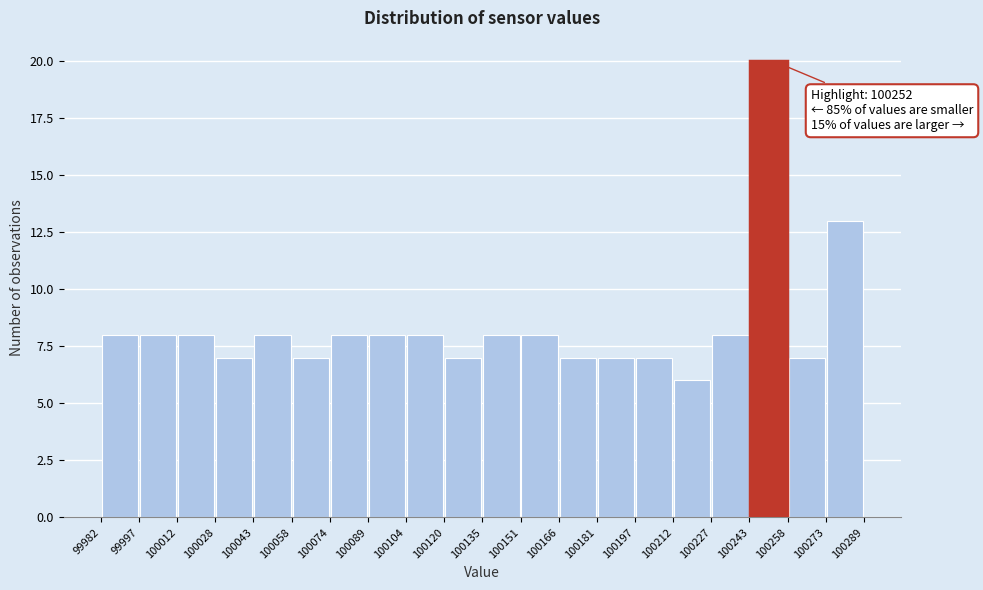

Over which range of the x-axis is the bar tallest?

100243 to 100258